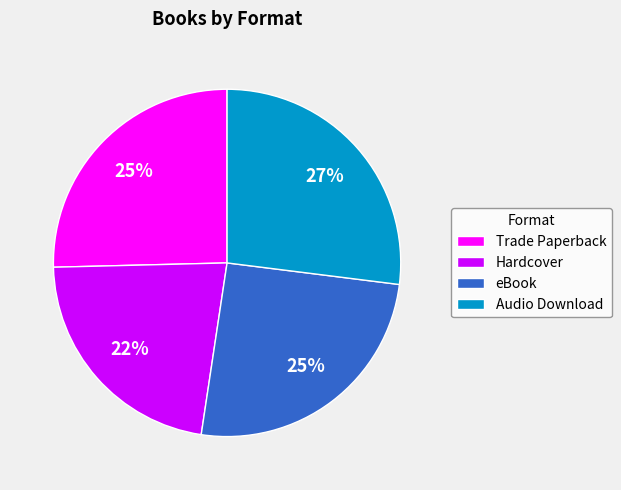

Is the sum of Audio Download and eBook greater than half?

Yes